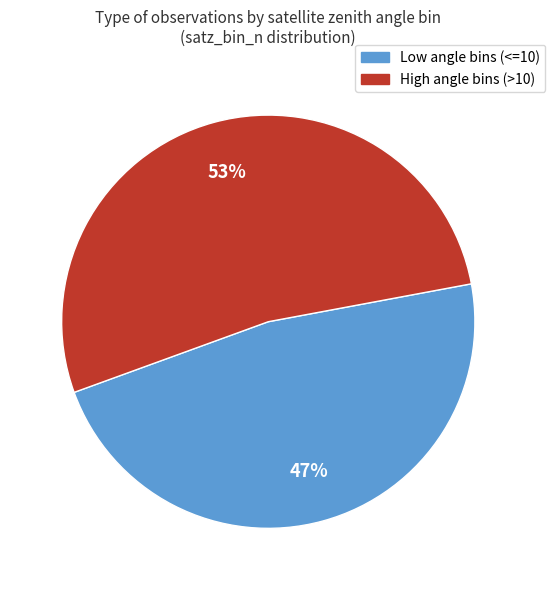

Is there any slice that represents more than half of the pie?

Yes